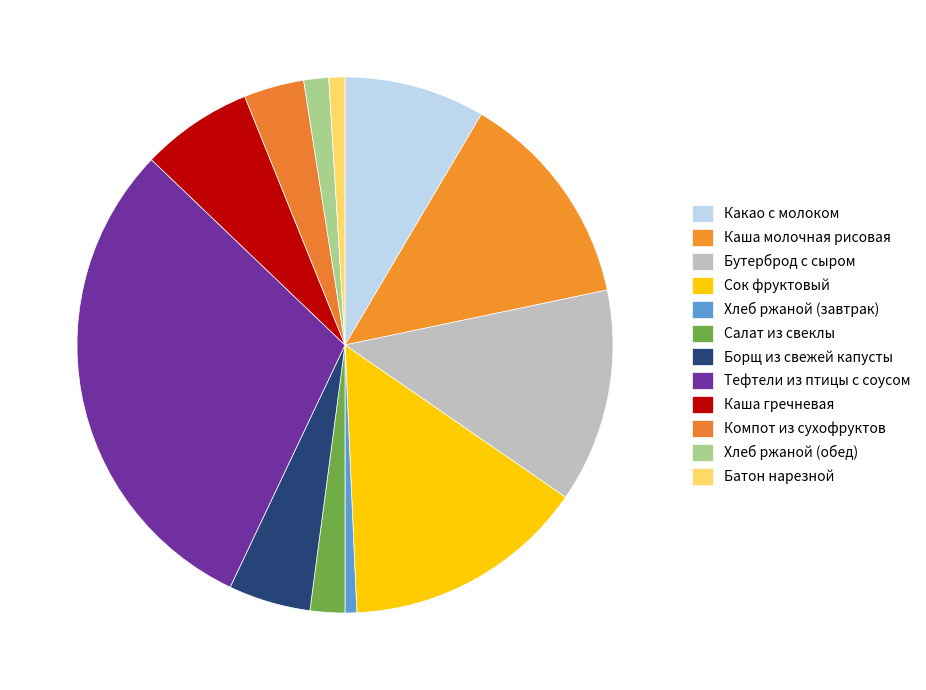

What percentage is the Хлеб ржаной (обед) slice, to the nearest percent?

2%